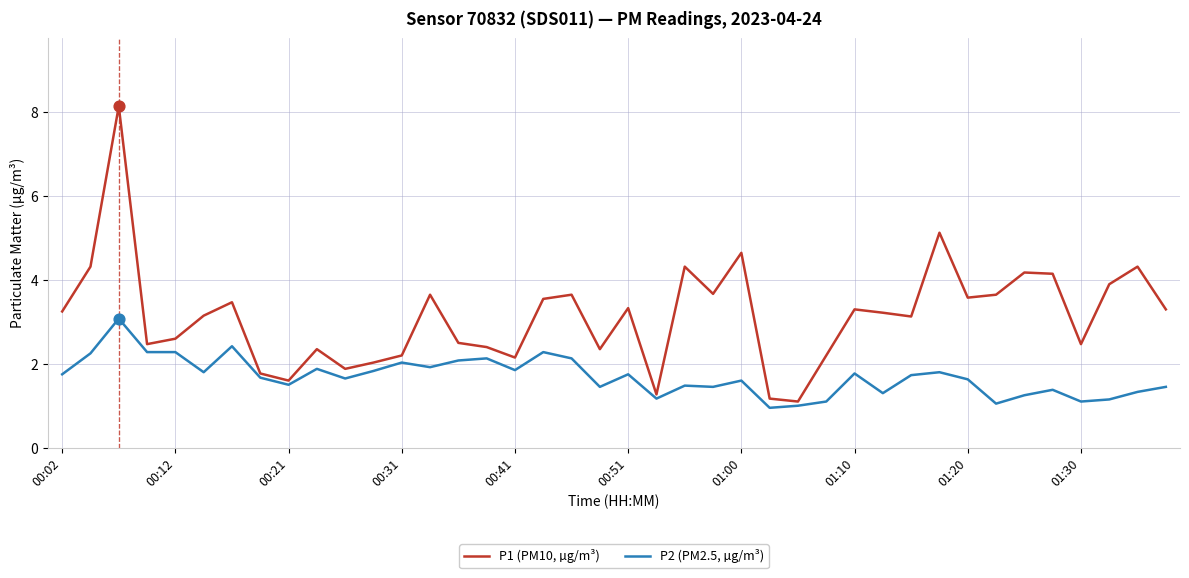

Which series has the largest total across all categories?

P1 (PM10, µg/m³)